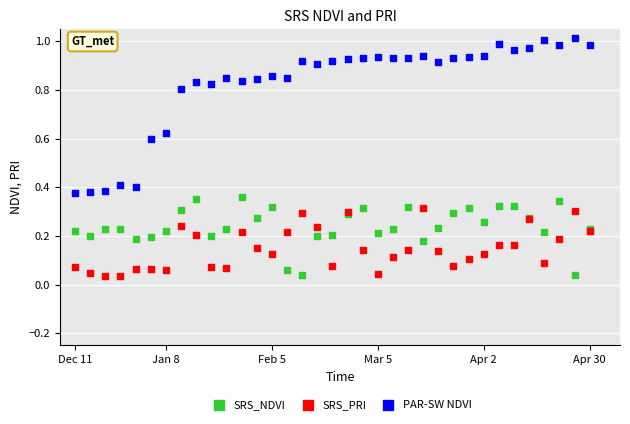

Which series reaches the maximum Y coordinate?

PAR-SW NDVI